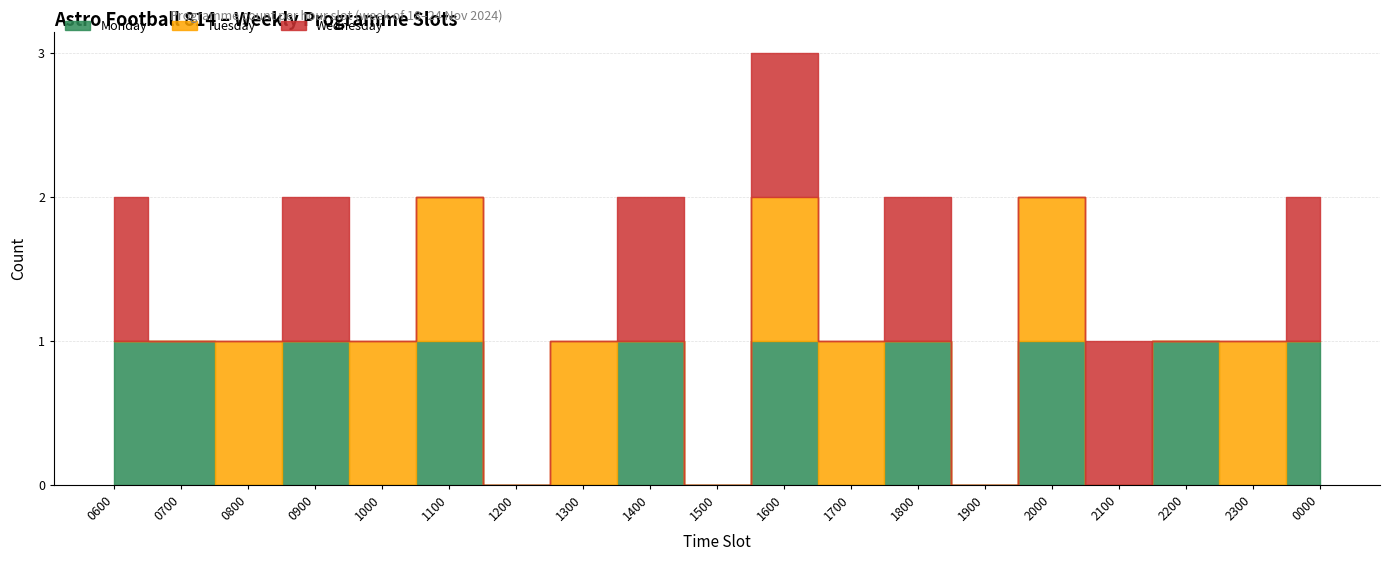

Where do Tuesday and Wednesday first cross each other?

0800 and 0900